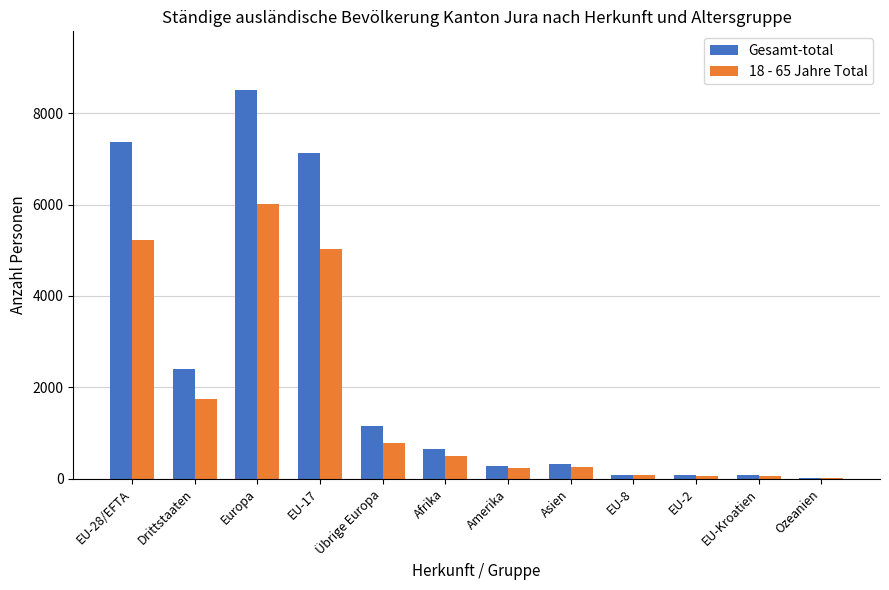

What is the sum of all Gesamt-total values?

28057